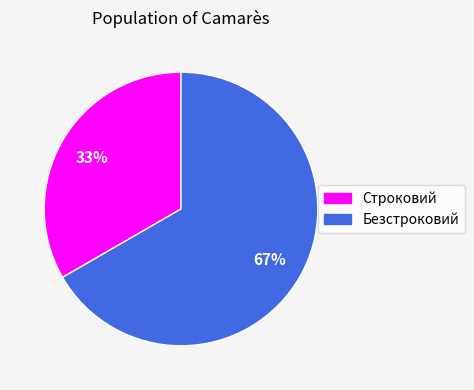

What percentage is the Безстроковий slice, to the nearest percent?

67%